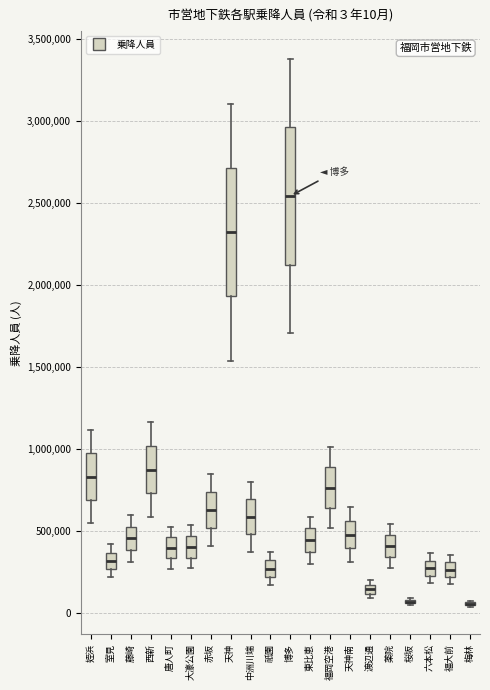

Comparing the boxes themselves (not the whiskers), which one is the tallest?

博多